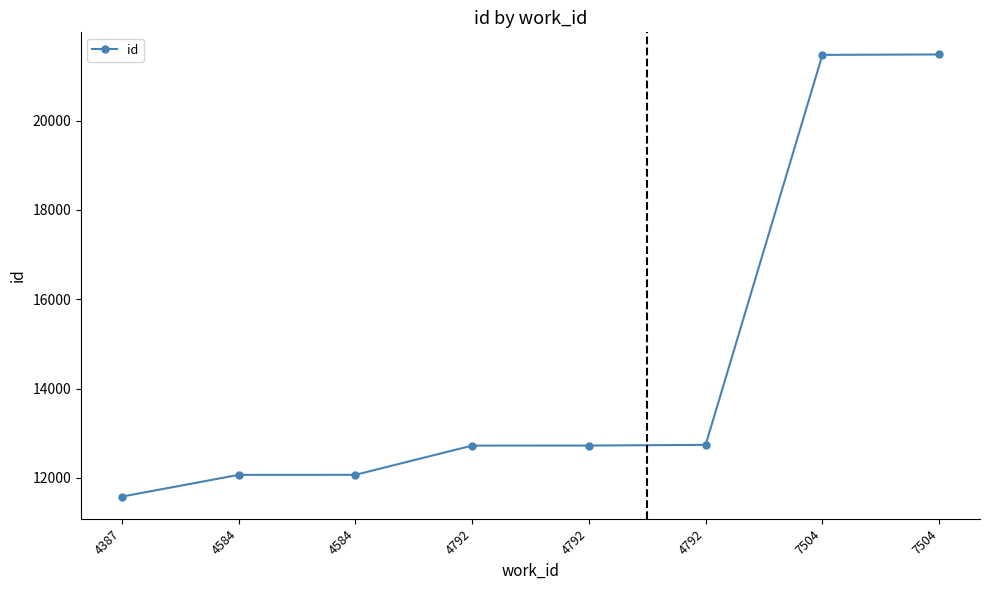

Is it true that the value at 4792 is 3935?

False